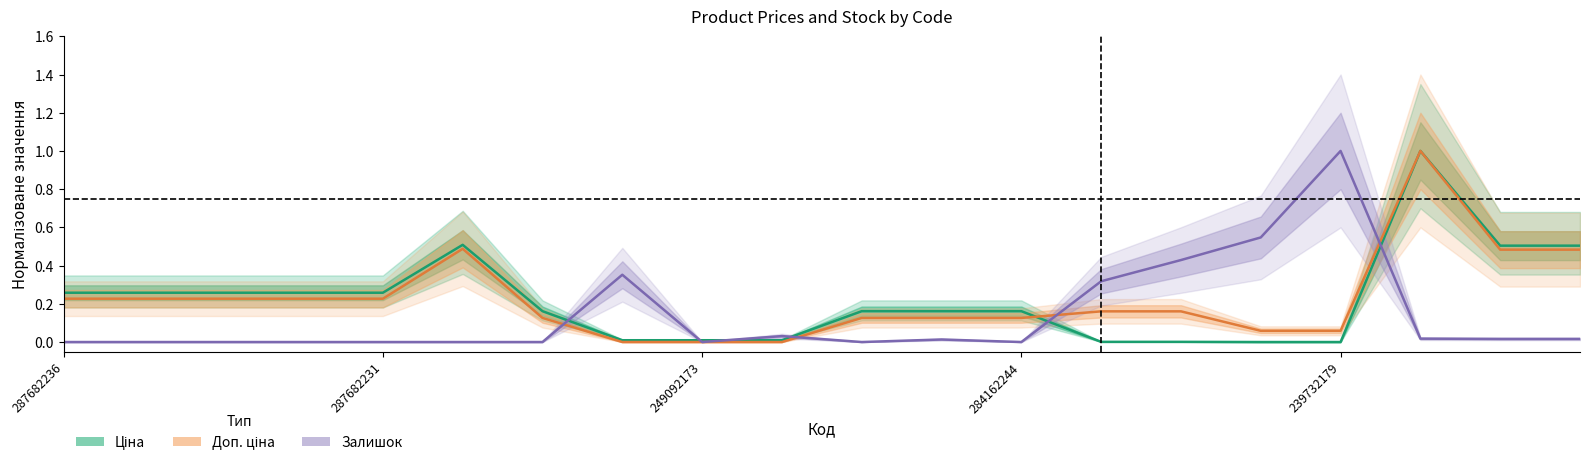

Is the value of Ціна at 16 greater than the value of Доп. ціна at 10?

No